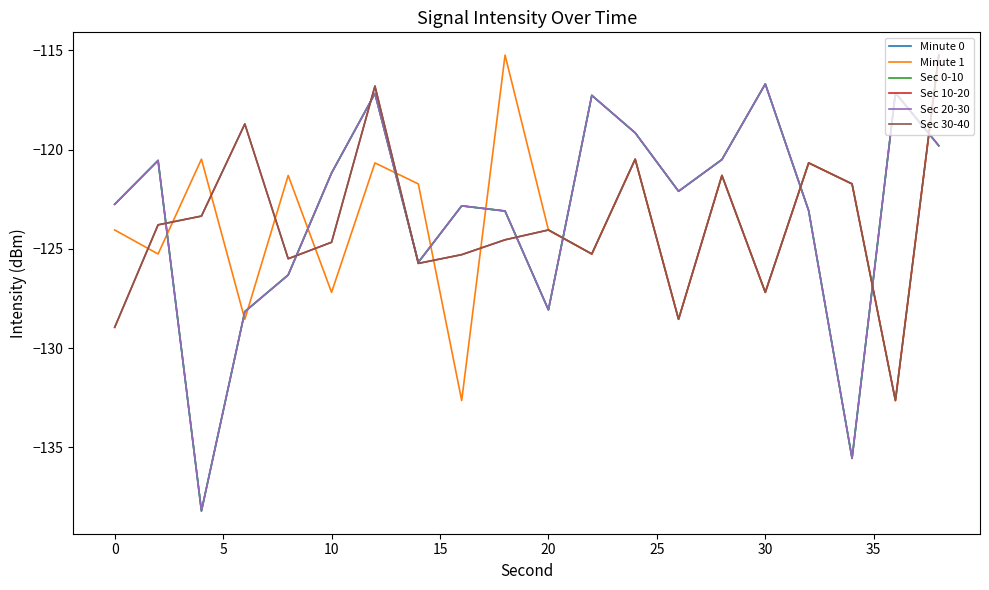

Which series has the largest total across all categories?

Minute 0